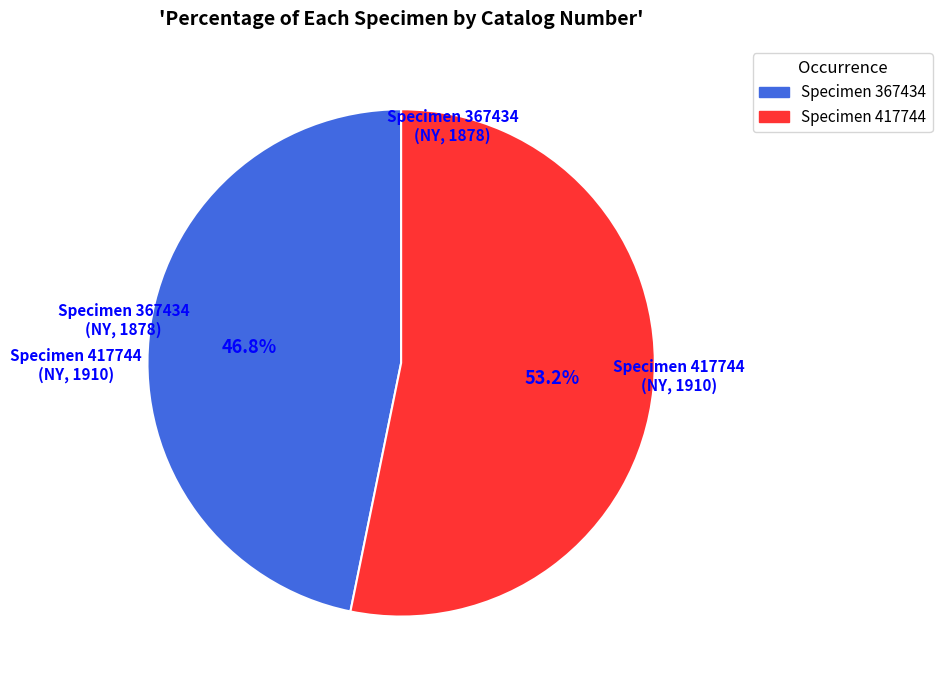

Is the sum of Specimen 367434 and Specimen 417744 greater than half?

Yes